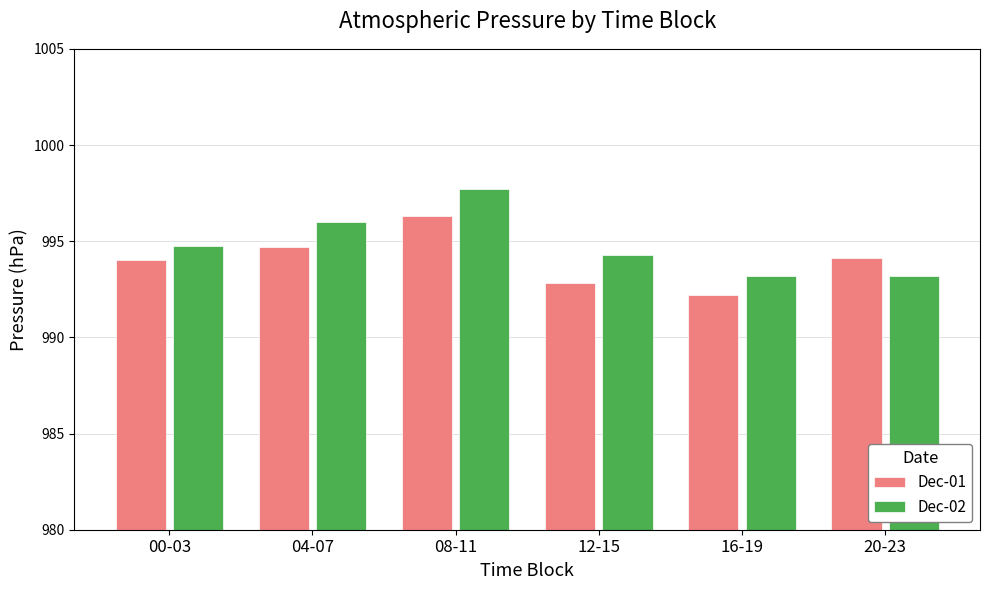

What value does the Dec-02 series have at 04-07?

996.0